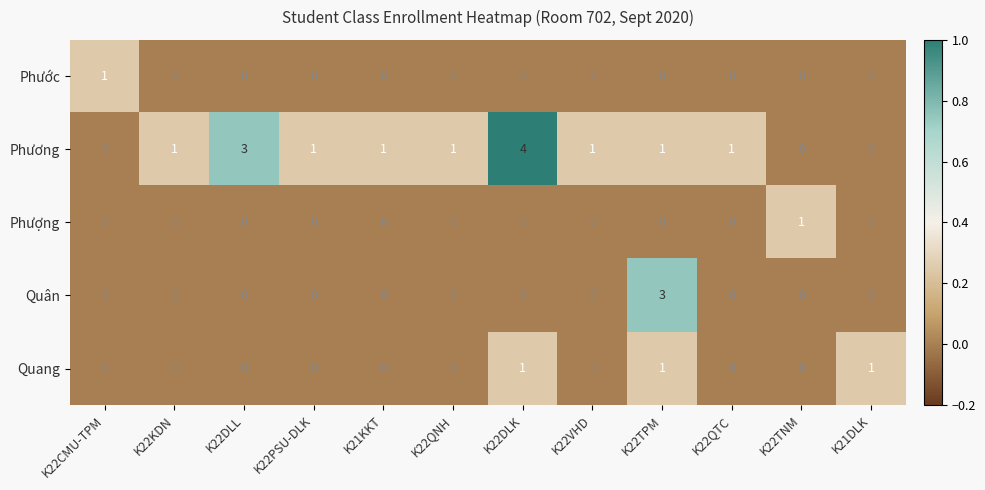

At how many categories does at least one series exceed 0?

12